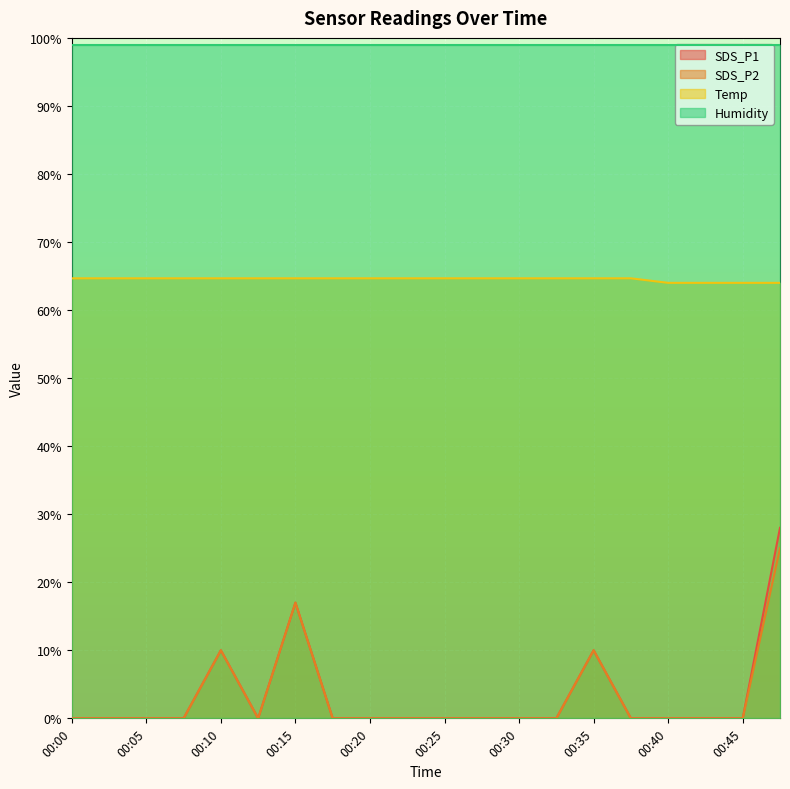

Is it true that Temp equals 45.0 at 00:13?

False